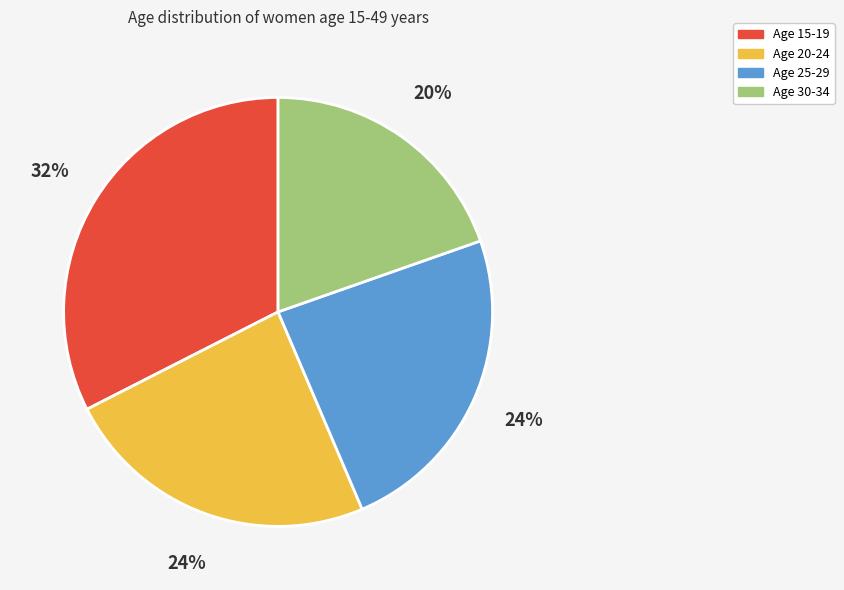

Approximately how many times larger is the value at Age 30-34 compared to Age 25-29?

0.8